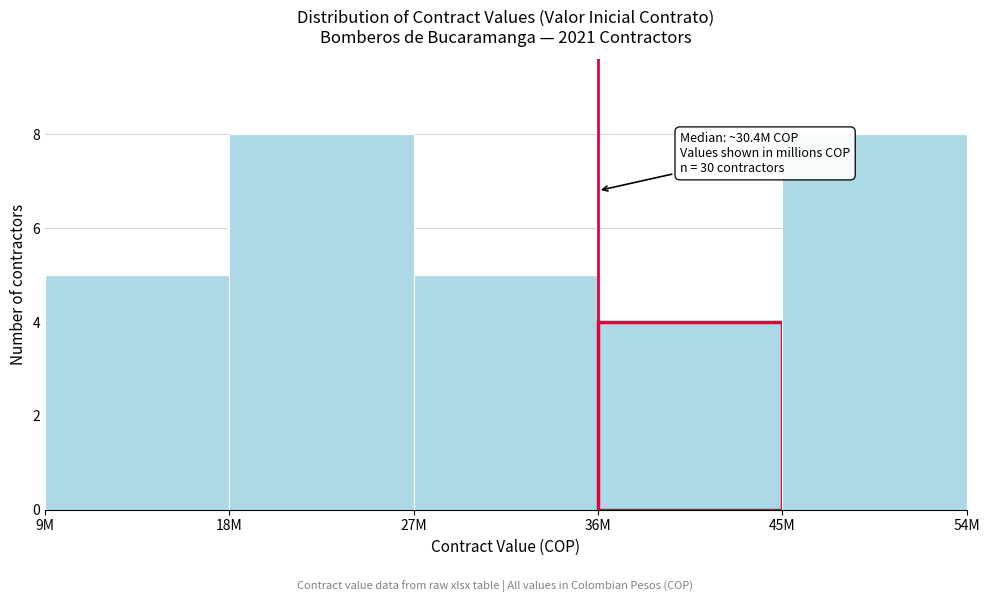

Reading left to right, what are all the values shown in this chart?

5	8	5	4	8